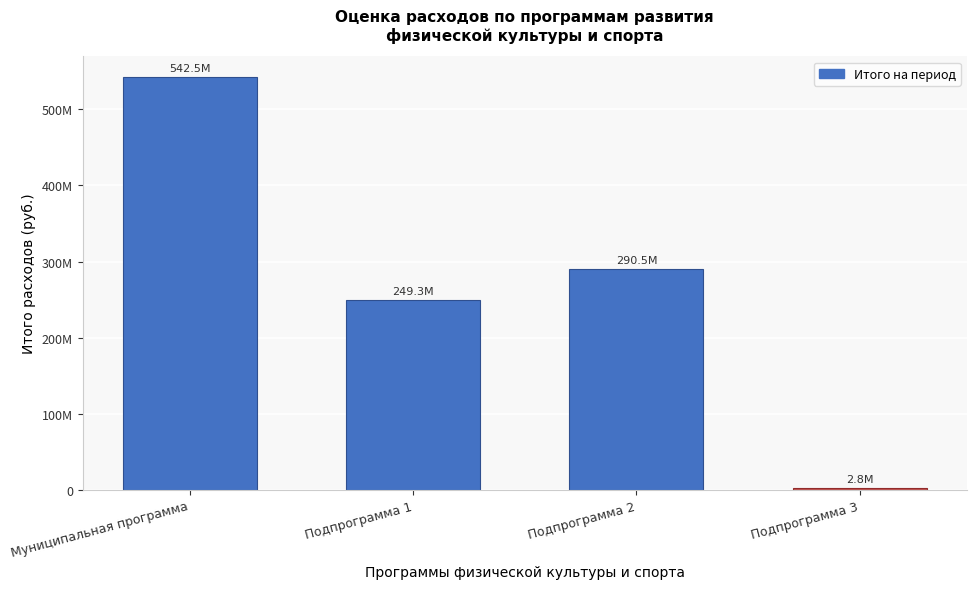

Does the chart contain any negative values?

No